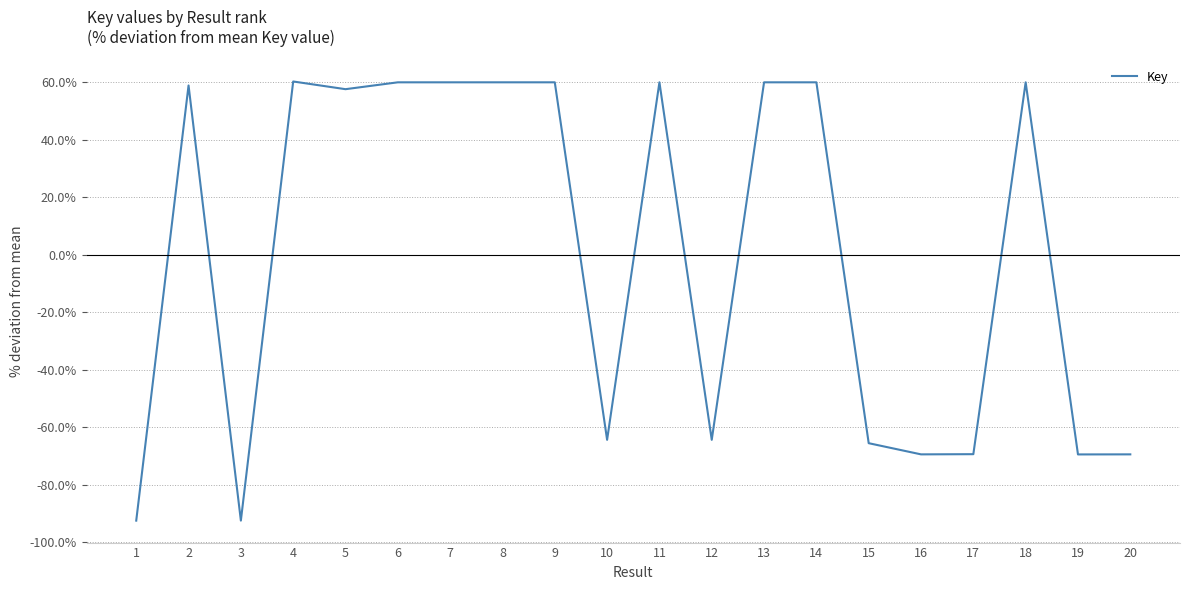

Is it true that the value at 11 is 60.0?

True